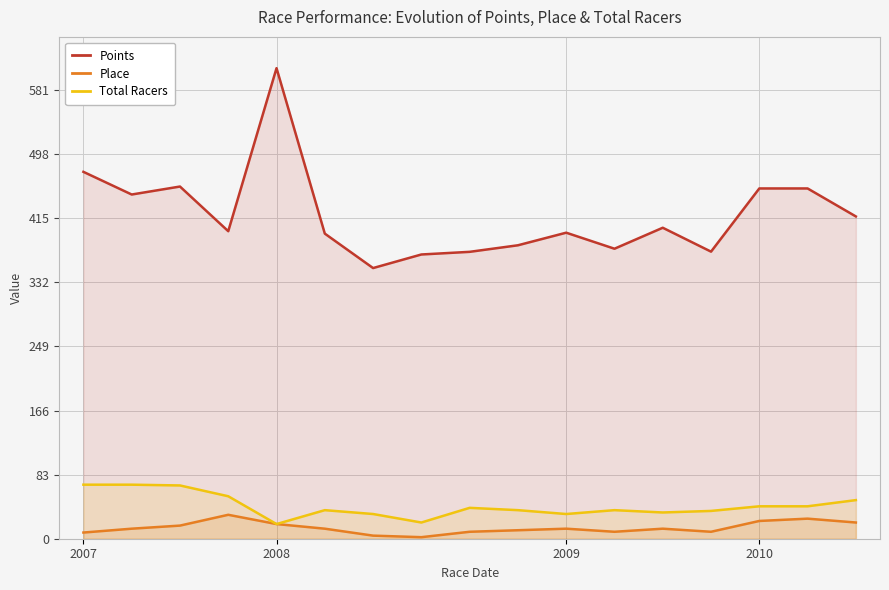

What are all the series names shown in the legend?

Points, Place, Total Racers